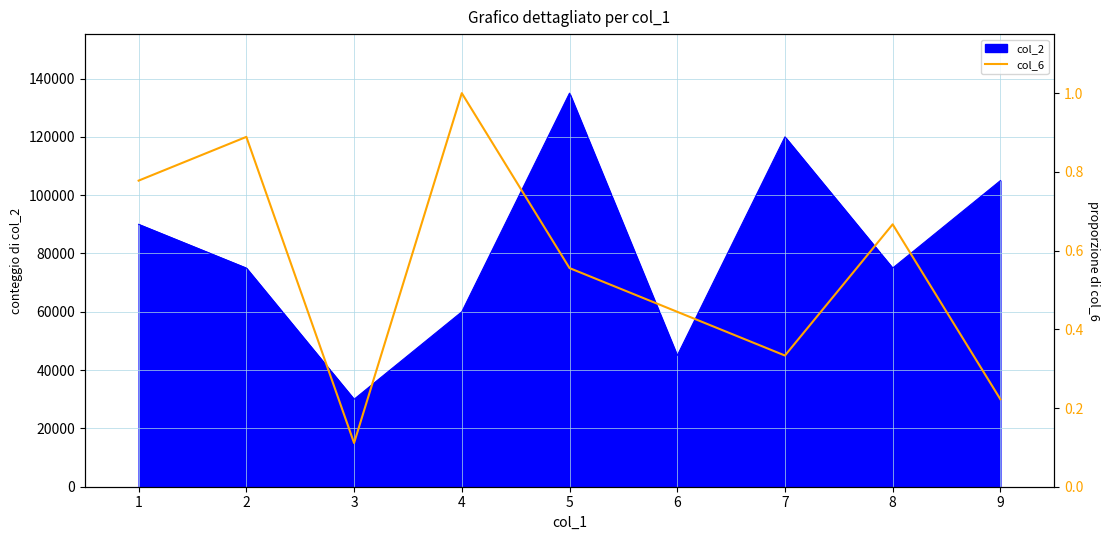

The value of col_2 at 3 is 47130. True or false?

False